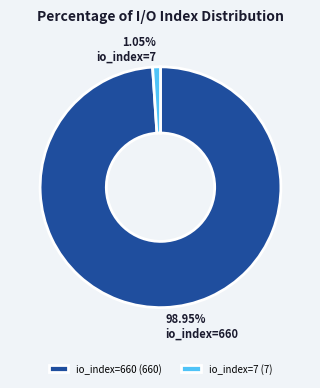

To the nearest percent, what is the combined percentage of io_index=660 and io_index=7?

100%